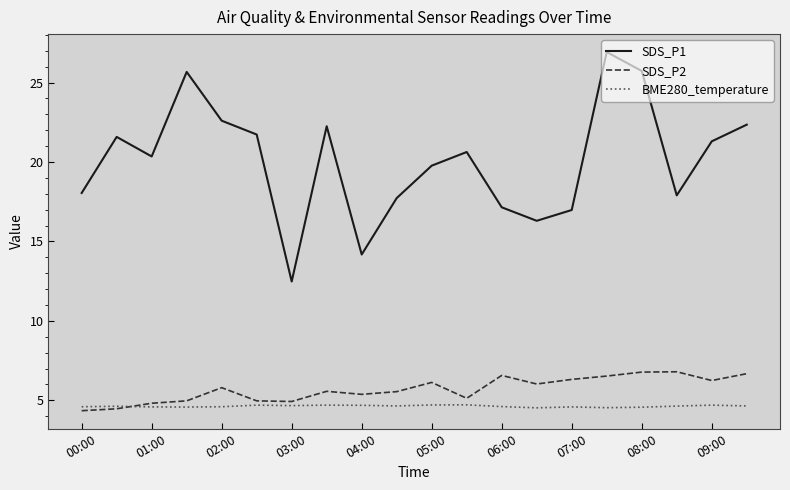

In BME280_temperature, how many points are lower than both neighbors (excluding endpoints)?

5